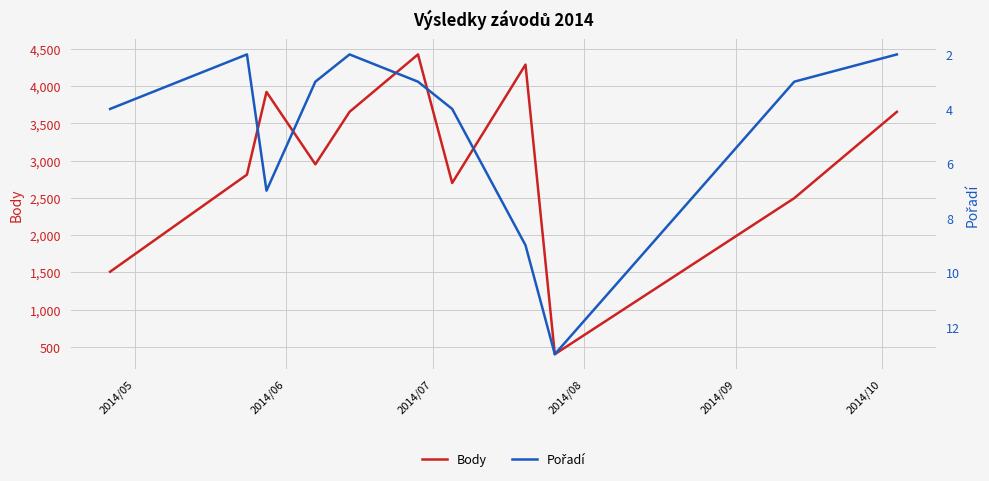

What is the lowest value of the Body series?

400